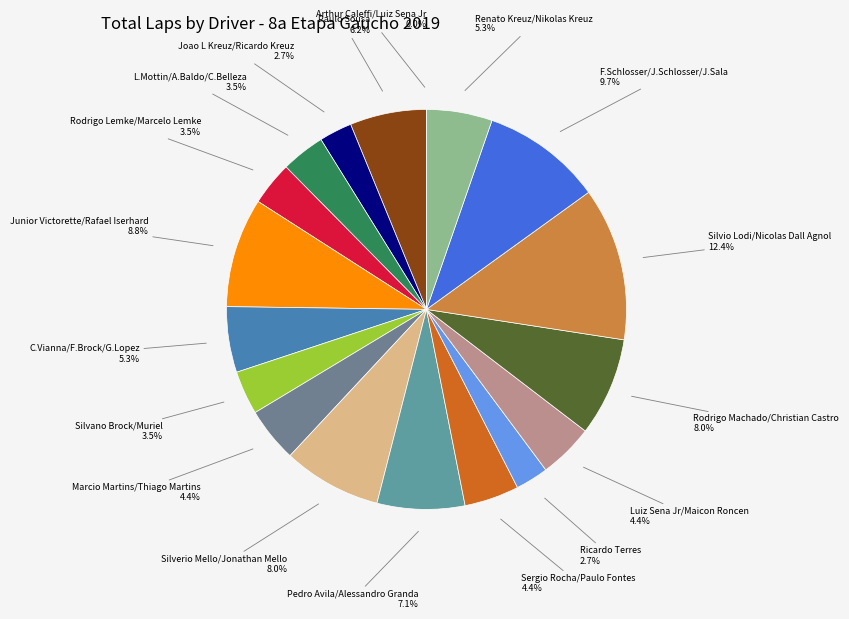

Is it true that Silverio Mello/Jonathan Mello is 8% of the pie?

True